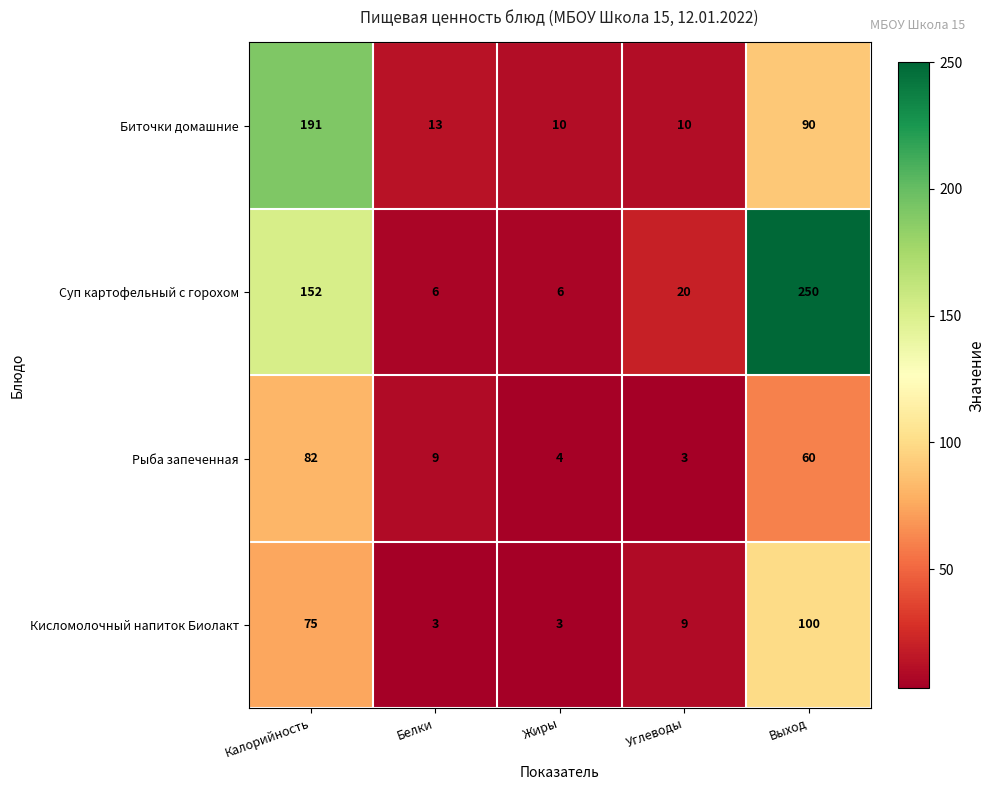

Which series changed the most between Белки and Жиры?

Рыба запеченная